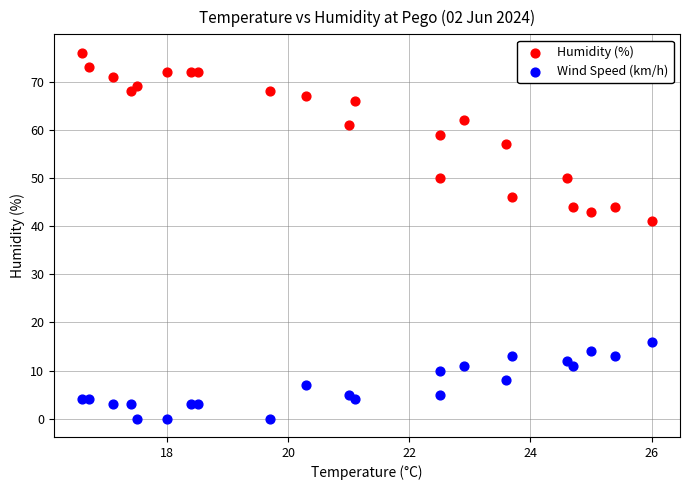

Across all series, what Y value is closest to 38?

41